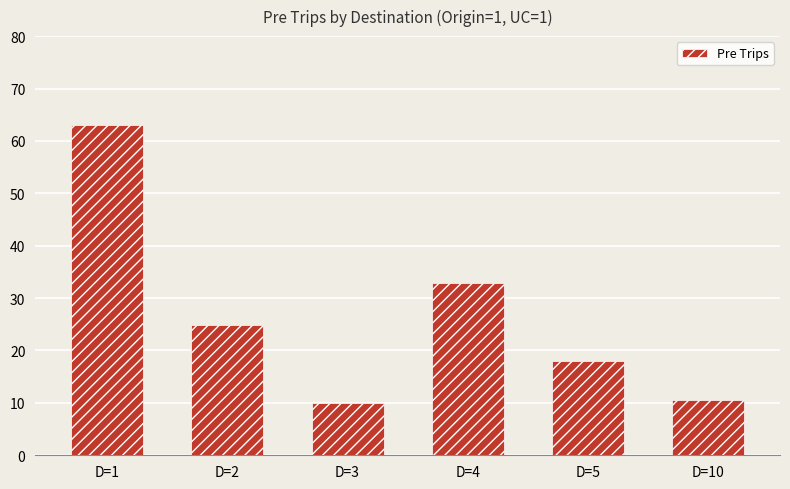

At which label is the value closest to 36?

D=4